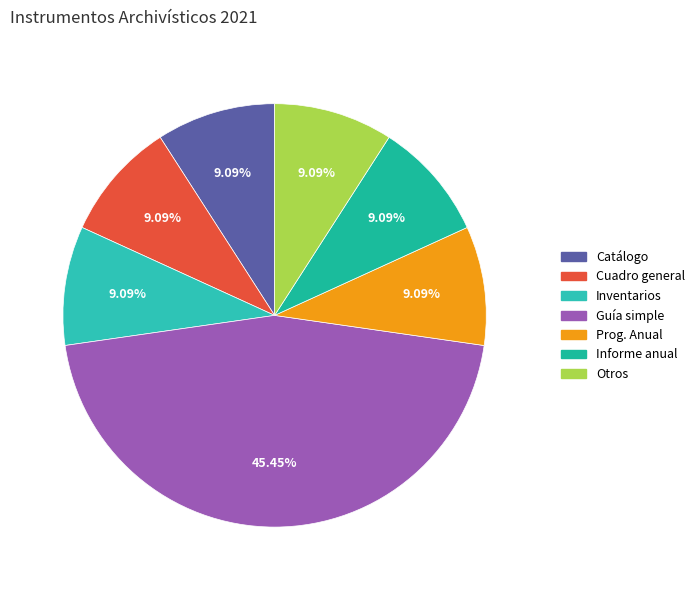

Rank the categories by value from lowest to highest.

Catálogo de disposición documental, Cuadro general de clasificación archivística, Inventarios documentales, Programa Anual de Desarrollo Archivístico, Informe anual de cumplimiento, Otros, Guía simple de archivos